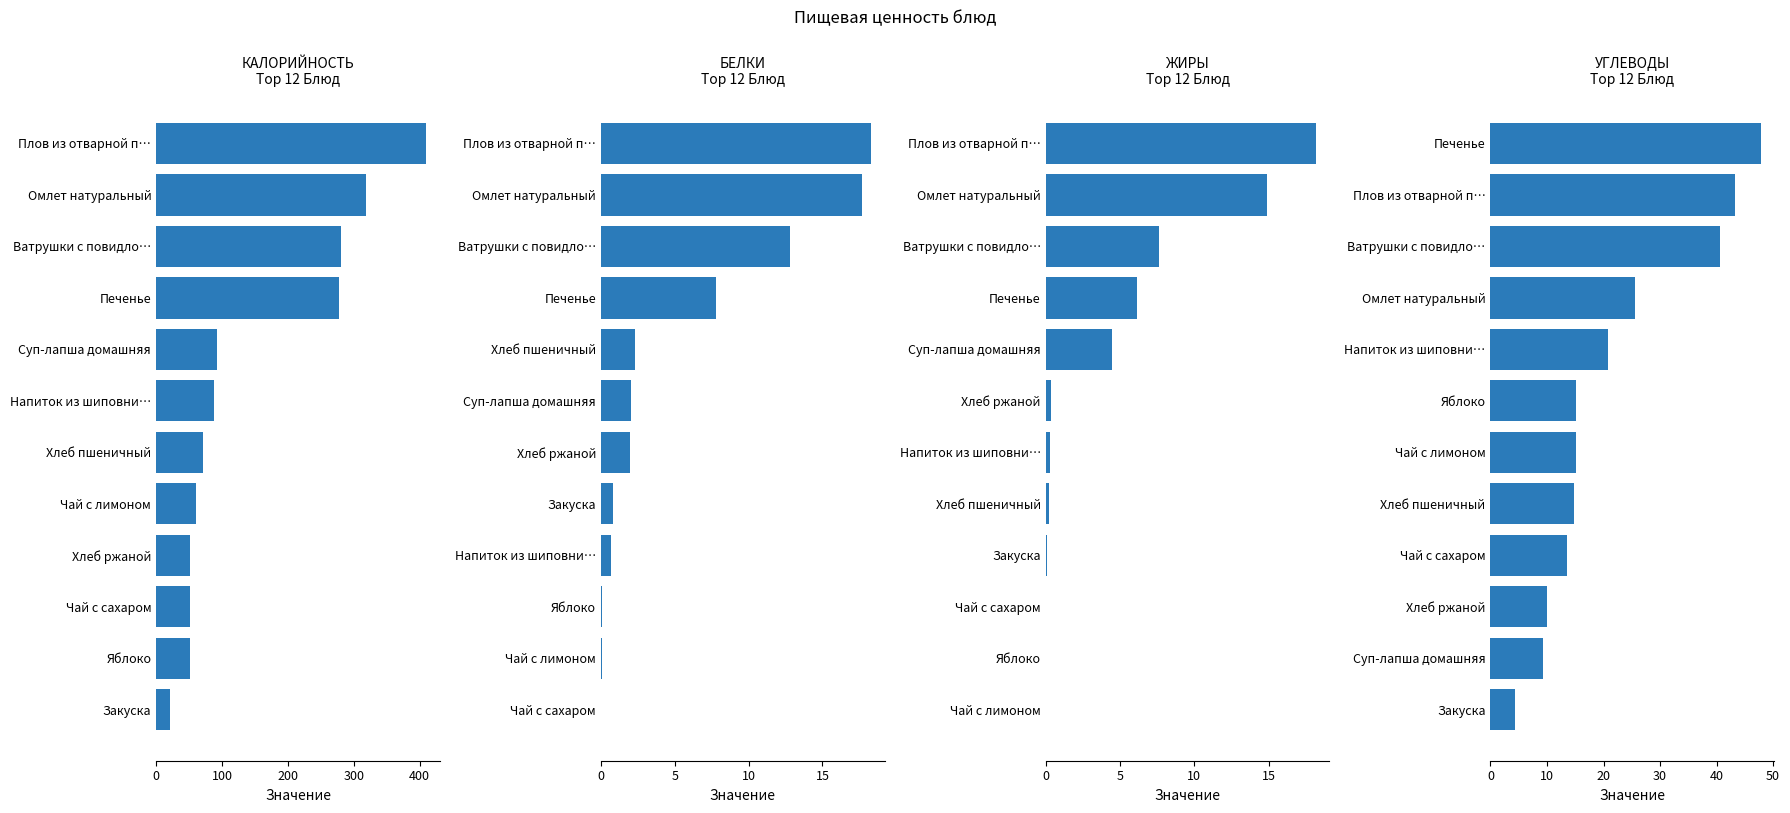

Where does the Калорийность series first go above 88?

Напиток из шиповни…